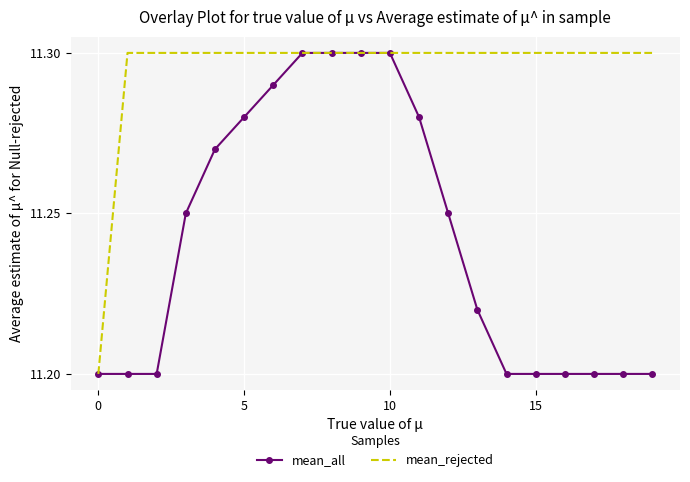

Which series has the largest total across all categories?

mean_rejected